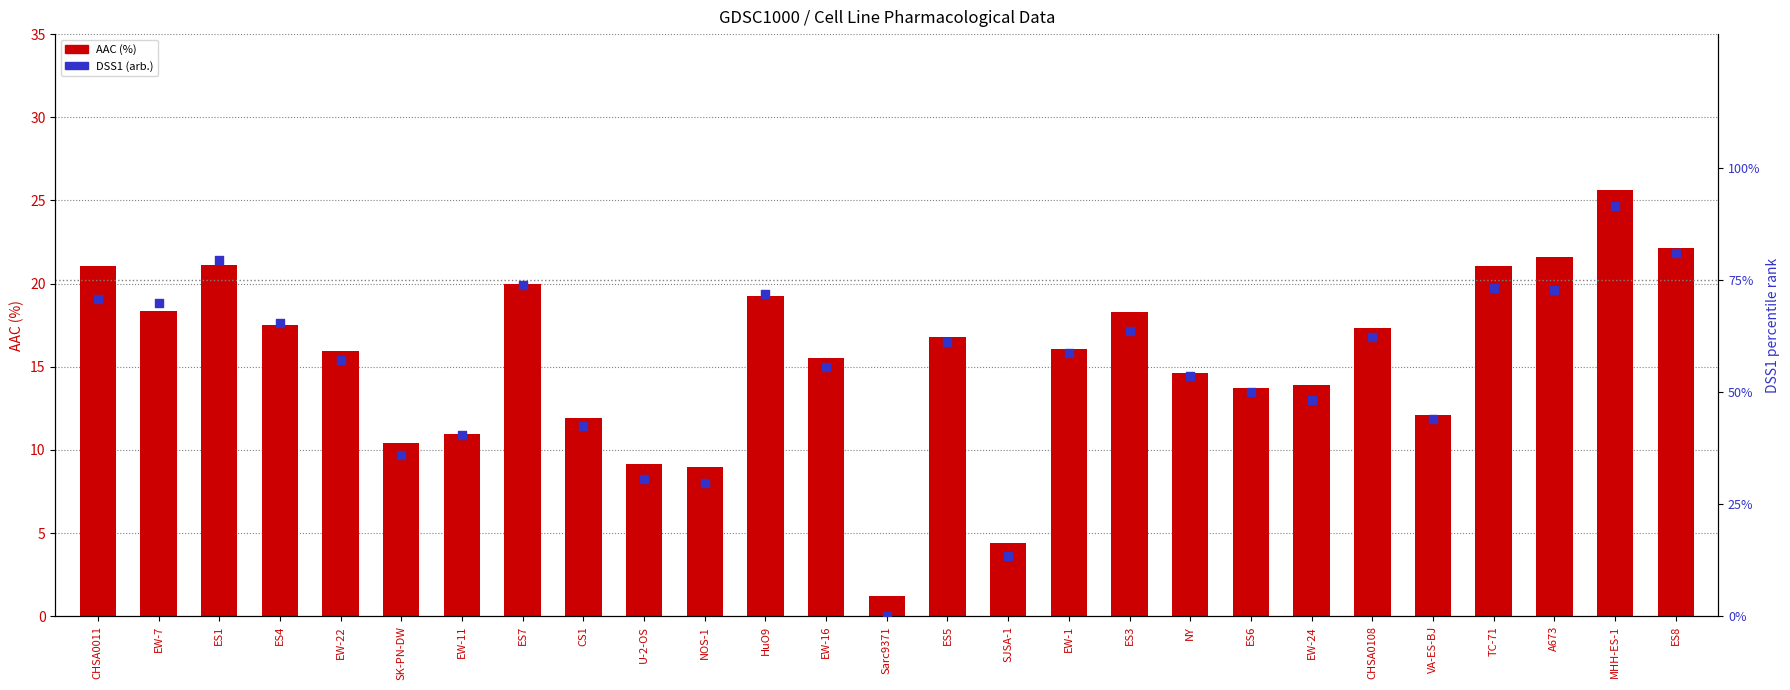

Which series contains the lowest Y value?

DSS1 (arb.)